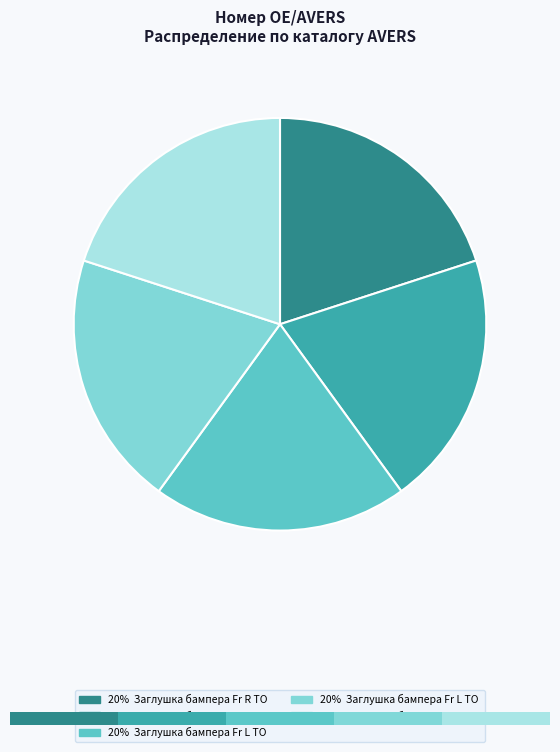

What percentage do Заглушка бампера Fr L TO Corolla 07-10 and Заглушка бампера Fr R TO Corolla 10- together represent?

40.0%